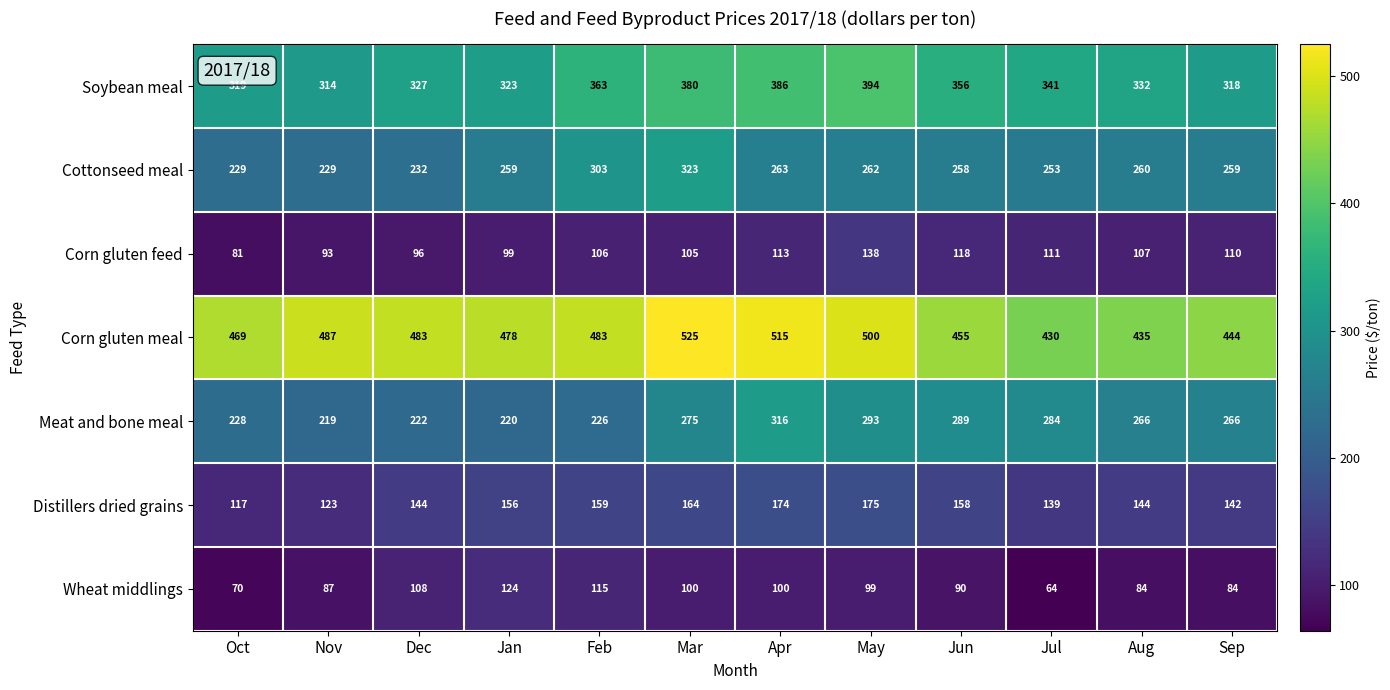

At which category is the sum across all series the highest?

Mar